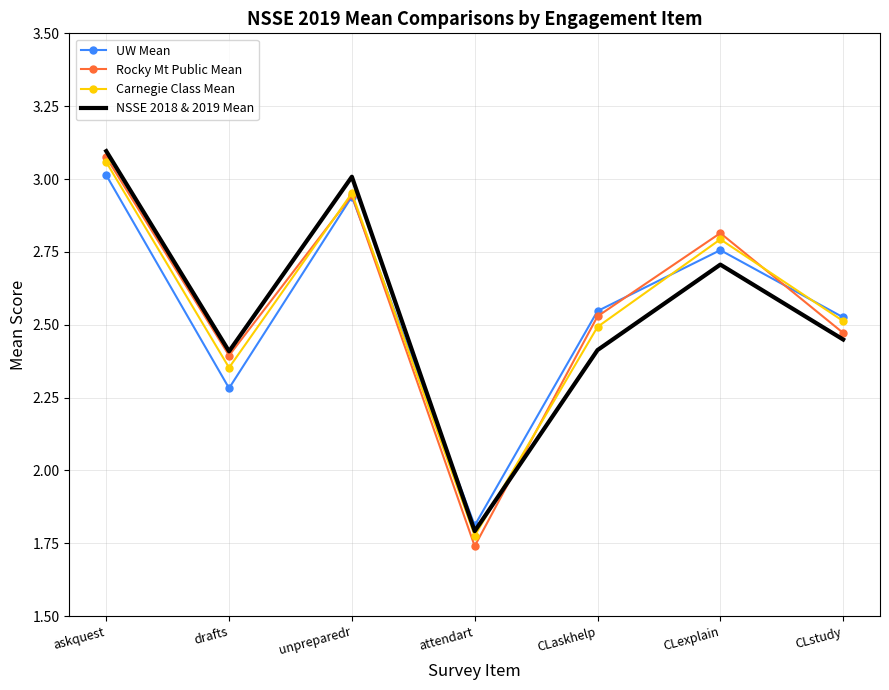

What is the sum of all Rocky Mt Public Mean values?

18.0